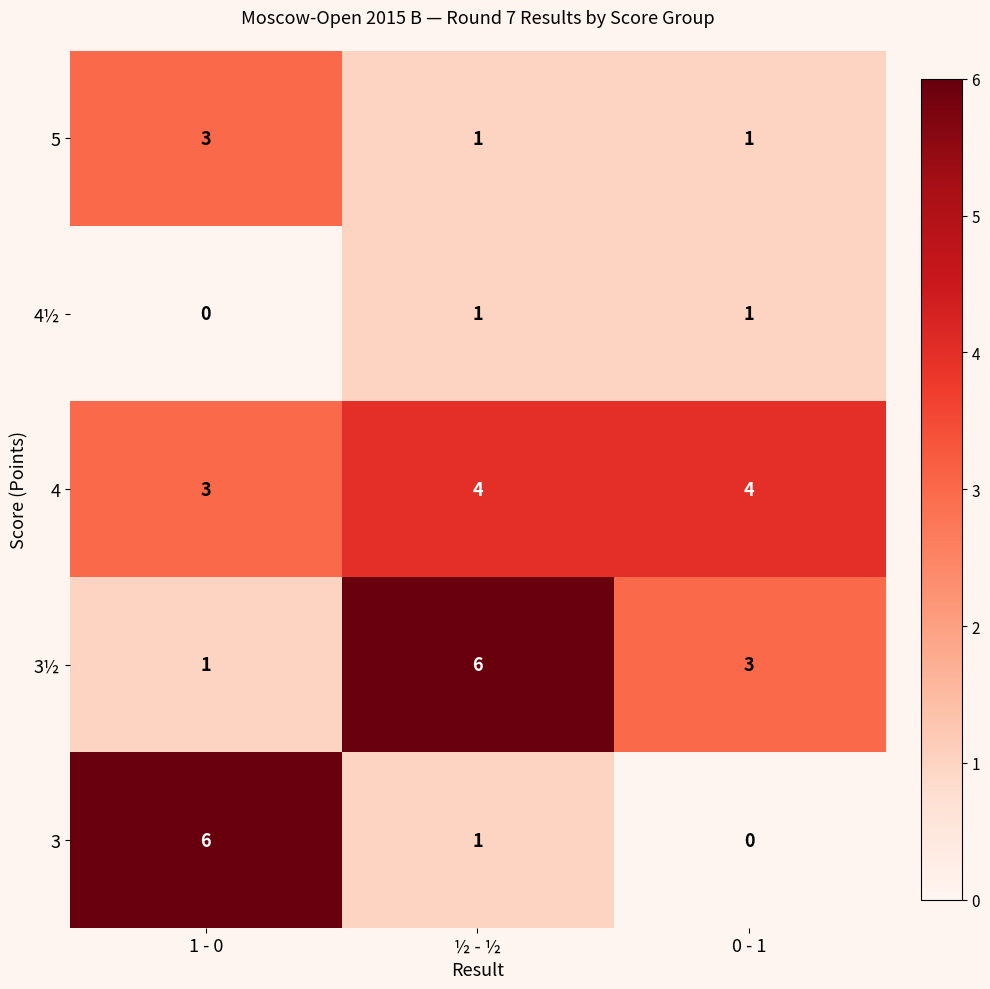

The value of 3½ at ½ - ½ is 6. True or false?

True